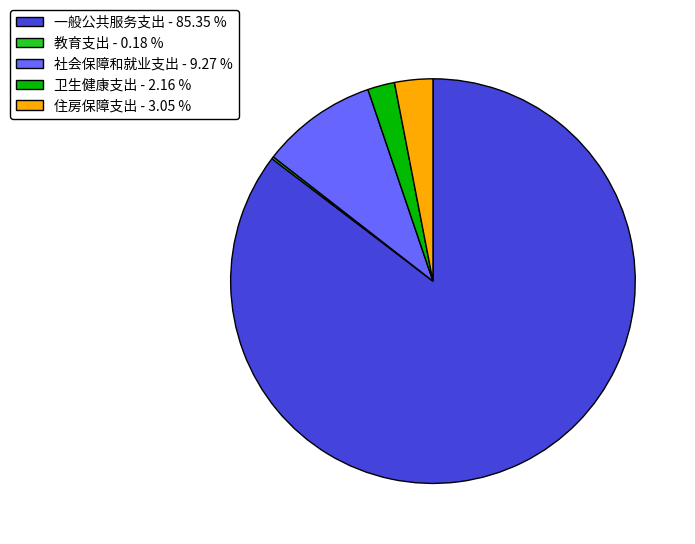

What is the ratio of the value at 社会保障和就业支出 - 9.27 % to the value at 住房保障支出 - 3.05 %?

3.0